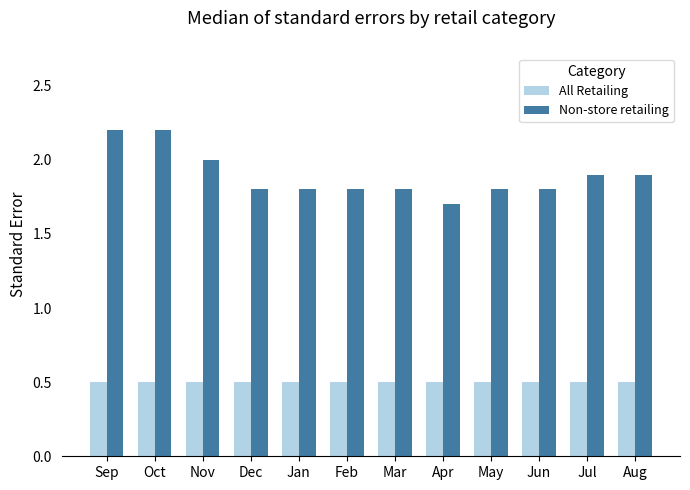

Rank the series by their average value, from lowest to highest.

All Retailing, Non-store retailing